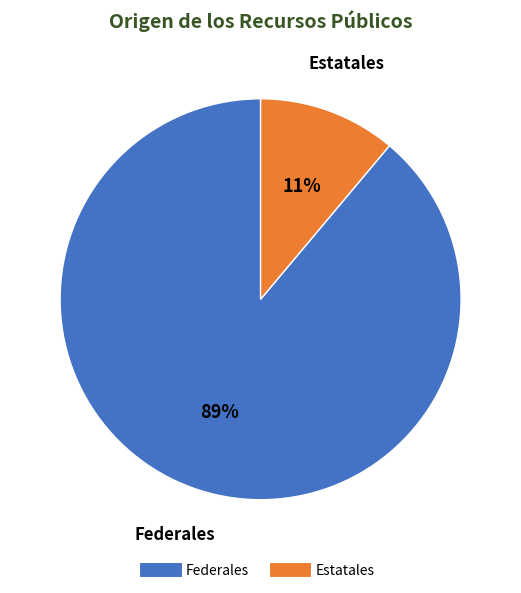

To the nearest percent, what is the difference between the largest and smallest slice percentages?

78%